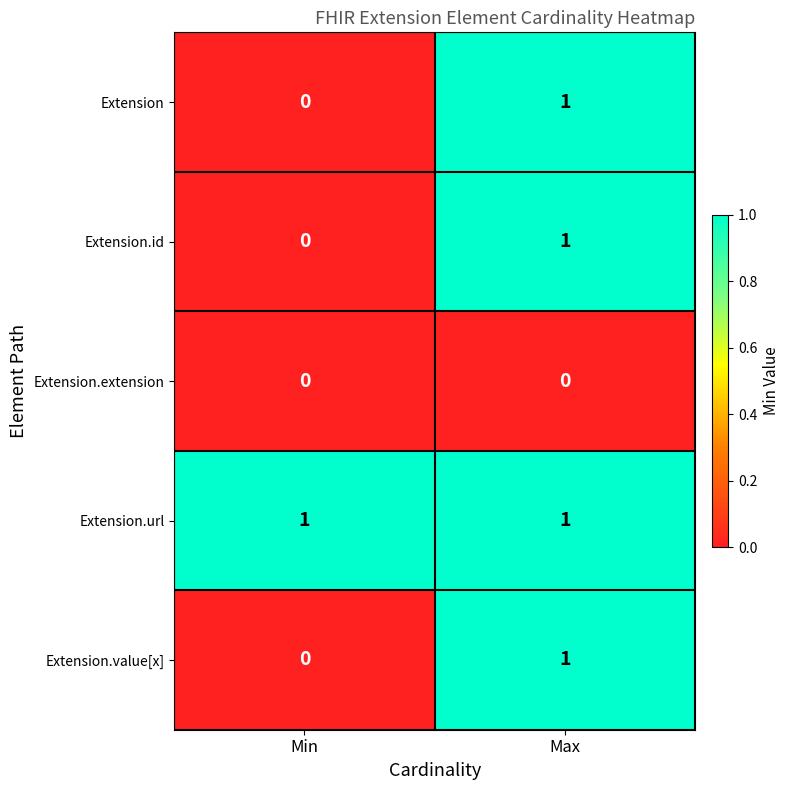

Which series has the largest total across all categories?

Extension.url